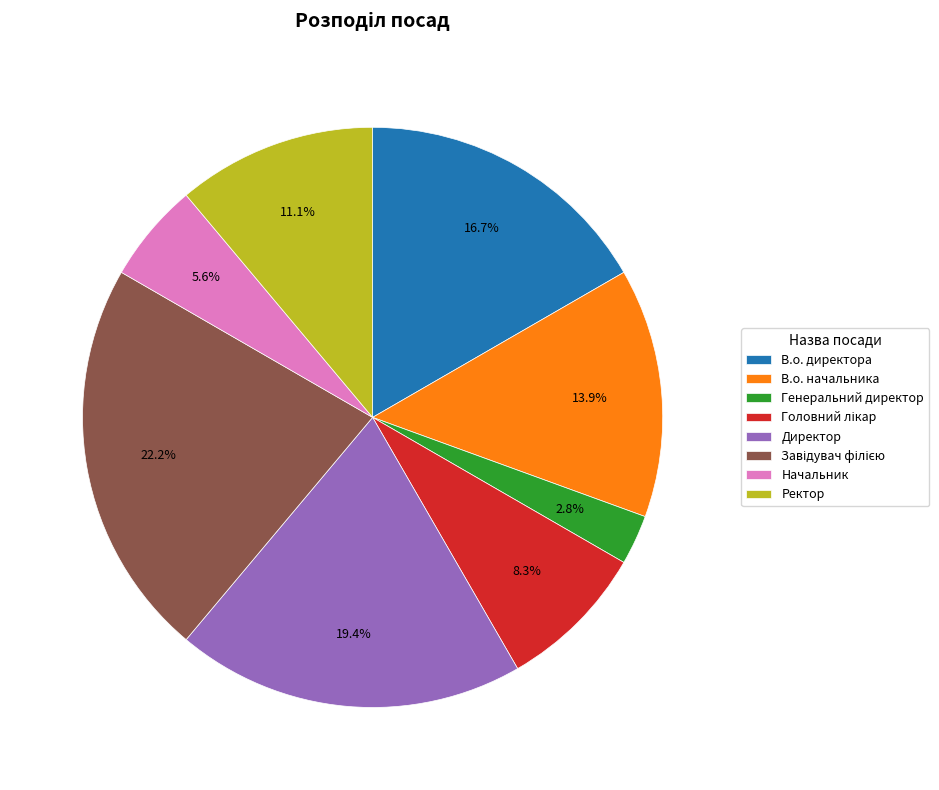

What is the ratio of the value at Начальник to the value at Генеральний директор?

2.0